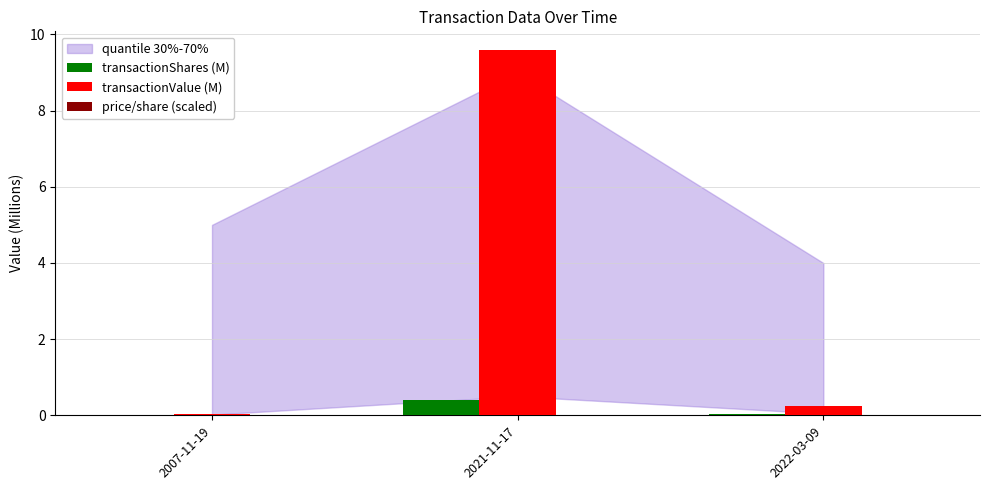

Is it true that transactionValue (M) equals 9.6 at 2021-11-17?

True